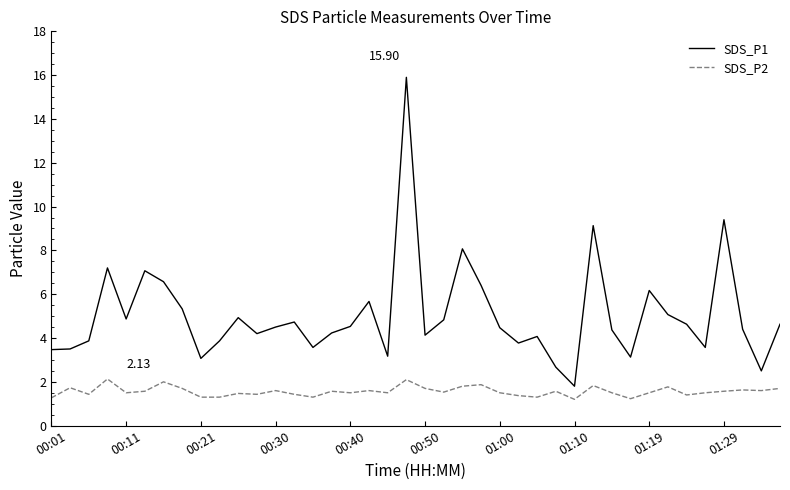

True or false: SDS_P2 and SDS_P1 cross at least once.

False